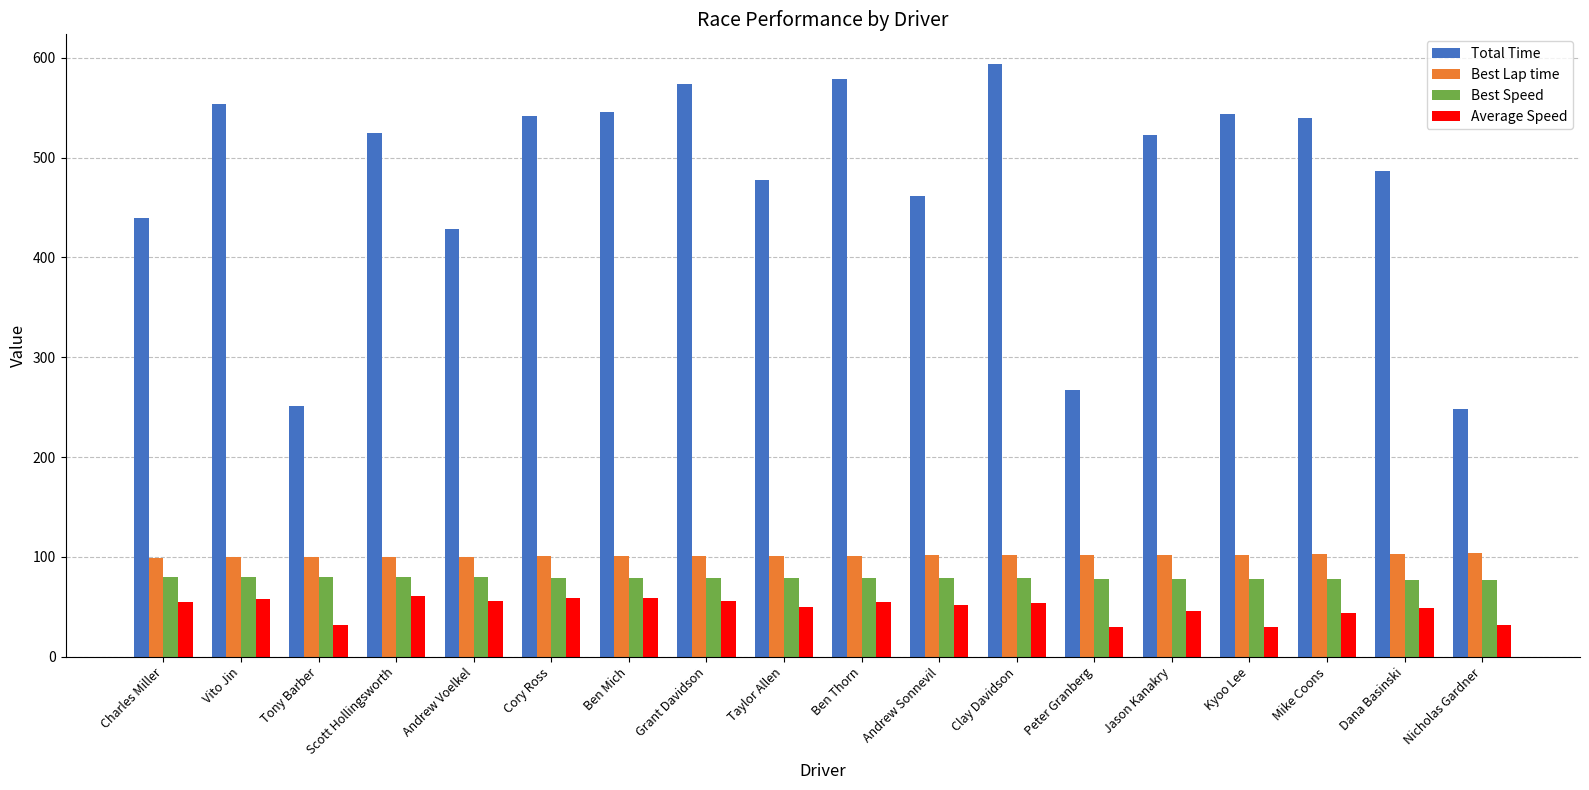

How many data points in Total Time are above 524?

9